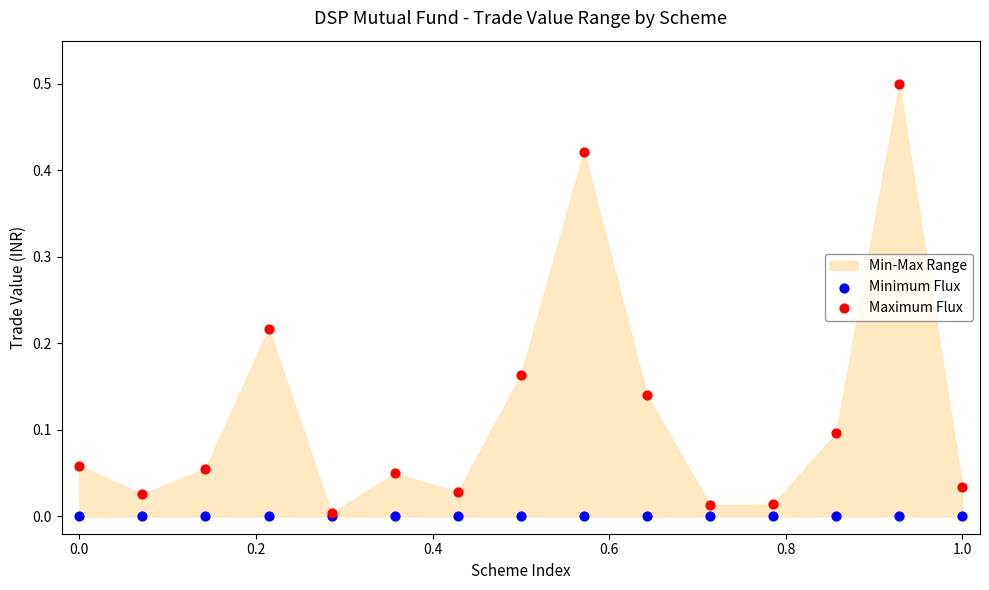

Which series reaches the maximum Y coordinate?

Maximum Flux